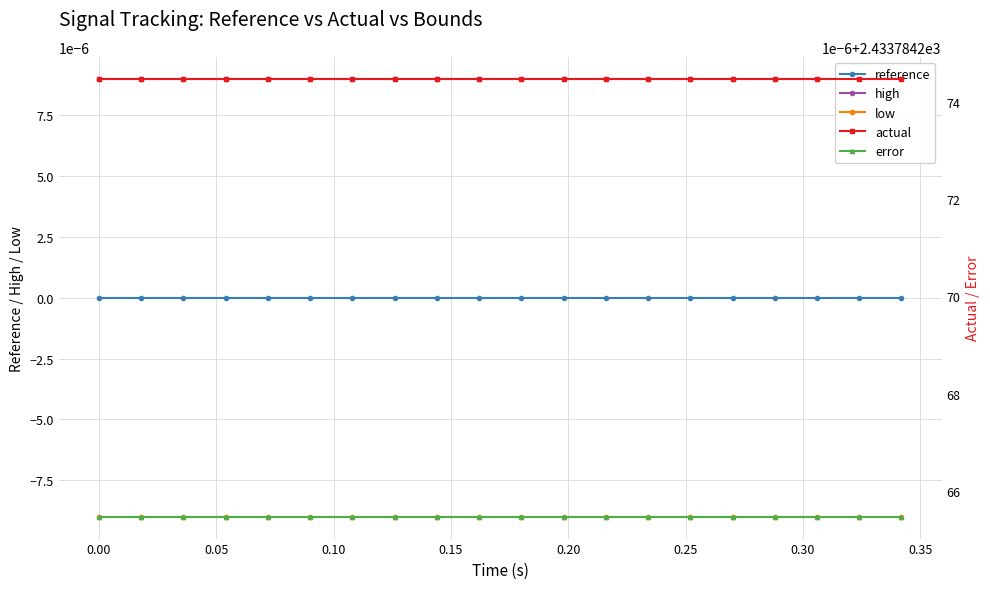

True or false: low and reference cross at least once.

False